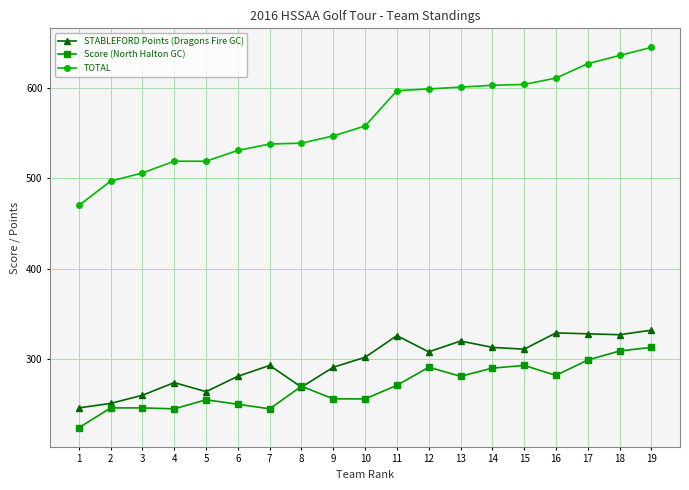

List the series in order of their peak value, highest first.

TOTAL, STABLEFORD Points (Dragons Fire GC), Score (North Halton GC)